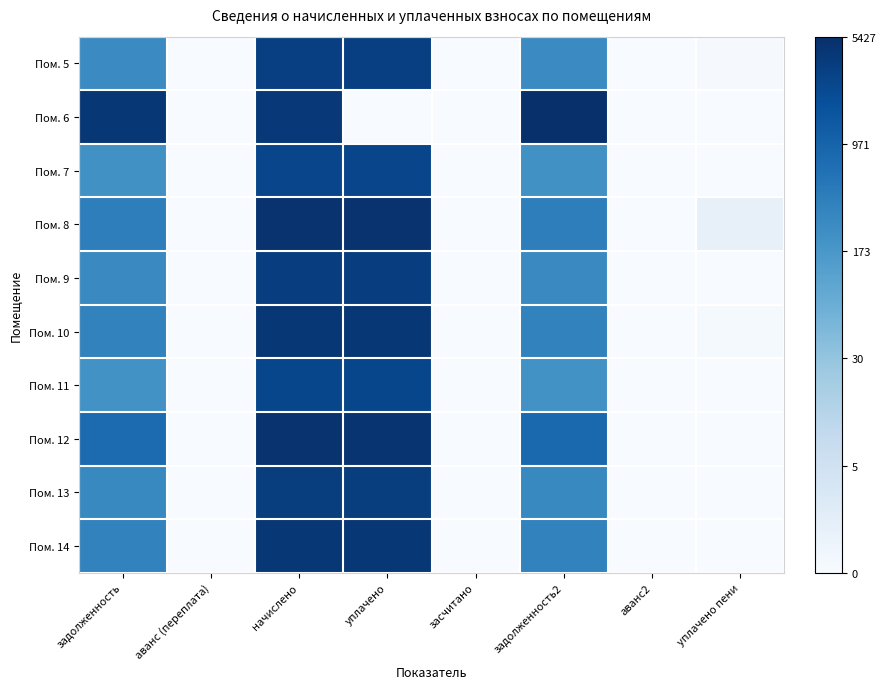

Count the number of categories in the chart.

8